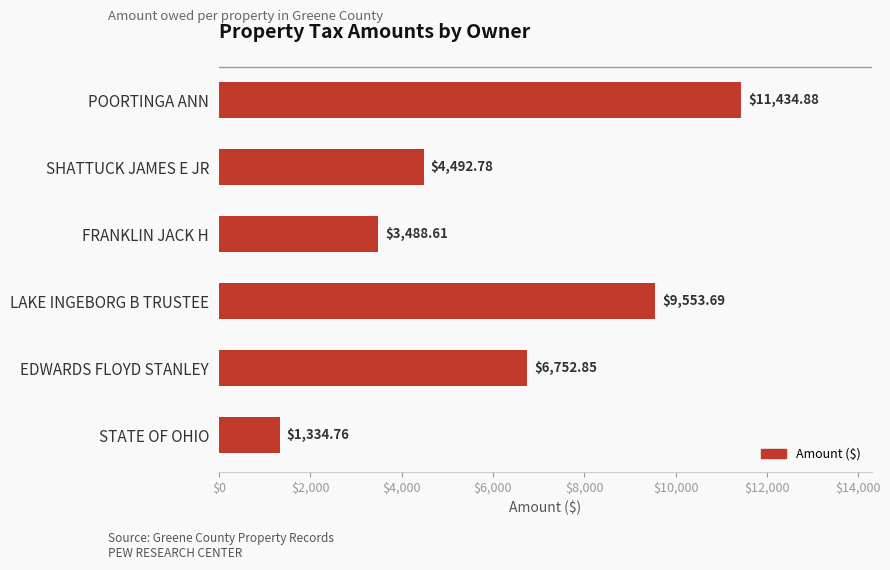

Where is the data nearest to the value 6384?

EDWARDS FLOYD STANLEY